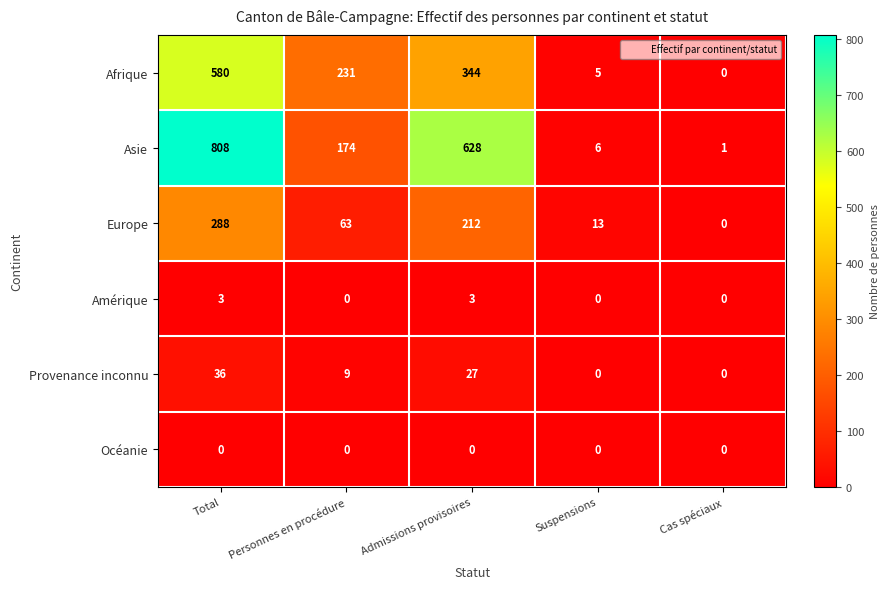

Count the number of categories in the chart.

5